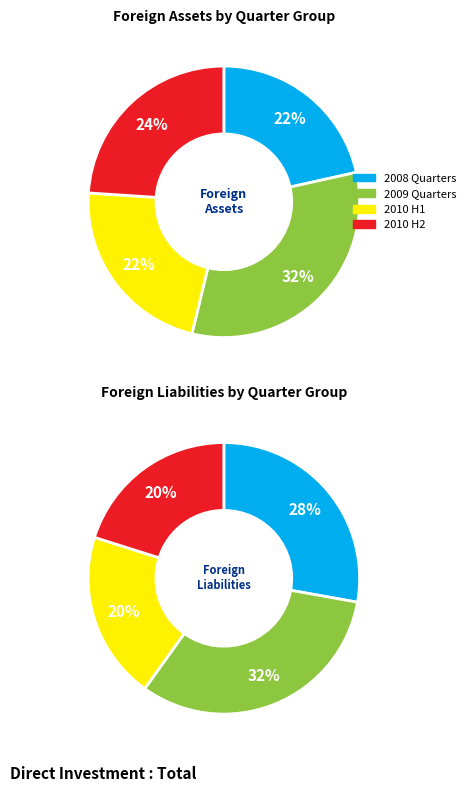

Is there a majority slice in this chart?

No